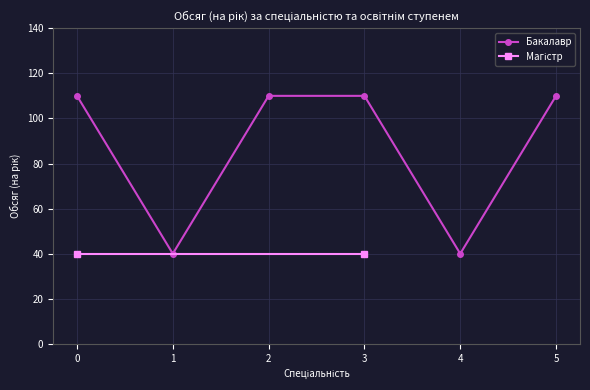

Does the chart have visible grid lines?

Yes